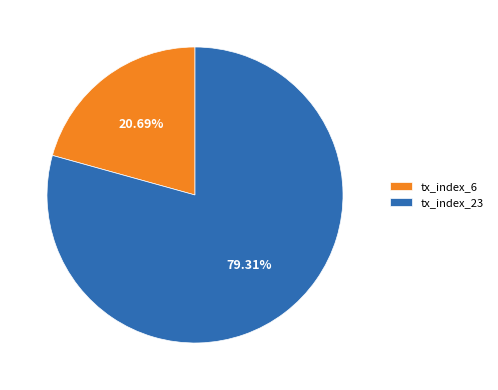

Approximately how many times larger is the value at tx_index_6 compared to tx_index_23?

0.3